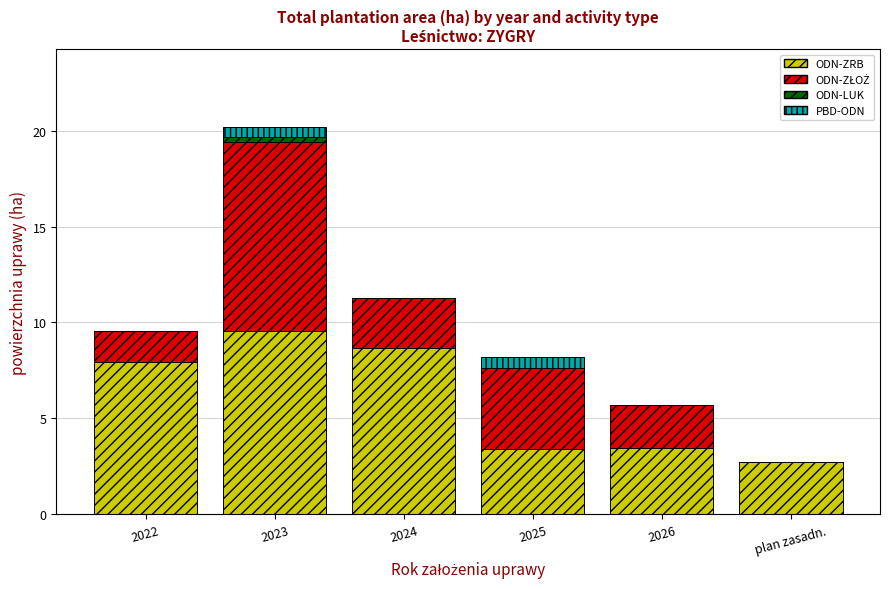

What is the total value across all series at 2026?

5.7